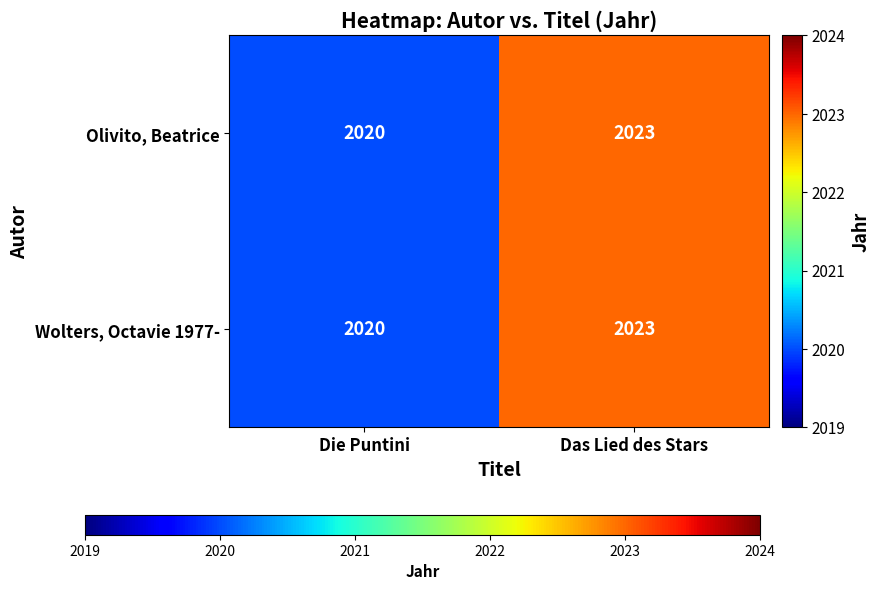

Rank the categories by Olivito, Beatrice value from lowest to highest.

Die Puntini, Das Lied des Stars